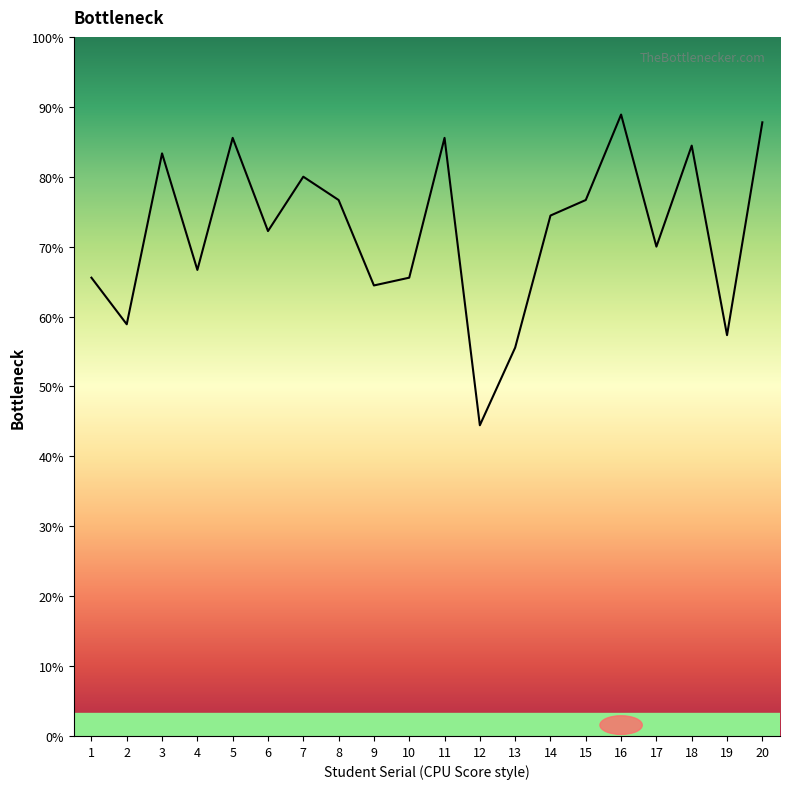

Reading left to right, list all the values displayed in this chart.

3.0	2.6	3.8	3.0	3.9	3.2	3.6	3.5	2.9	3.0	3.9	2.0	2.5	3.4	3.5	4.0	3.1	3.8	2.6	4.0